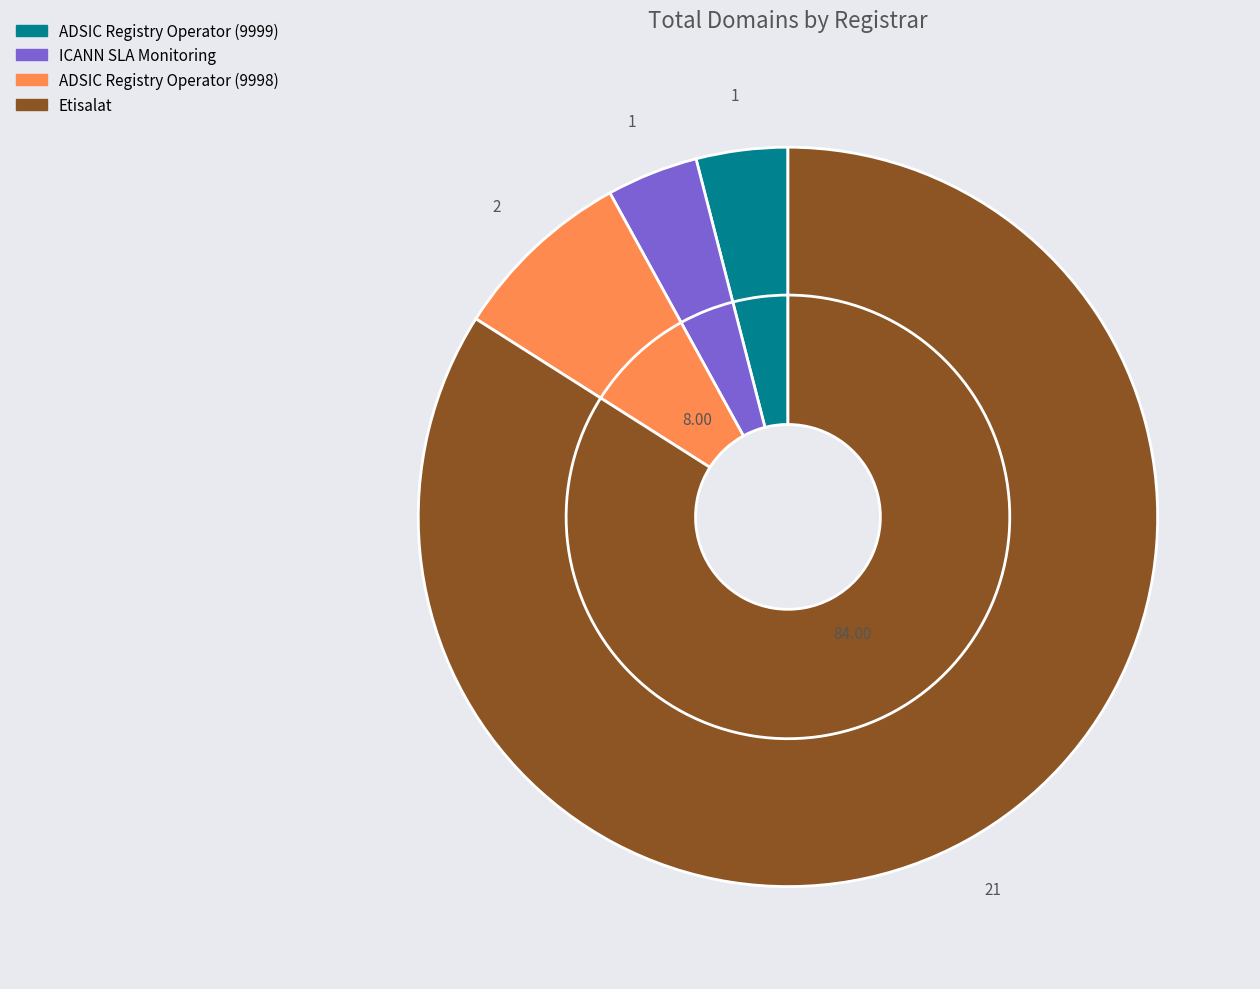

Is ADSIC Registry Operator (9999) the majority of the pie?

No